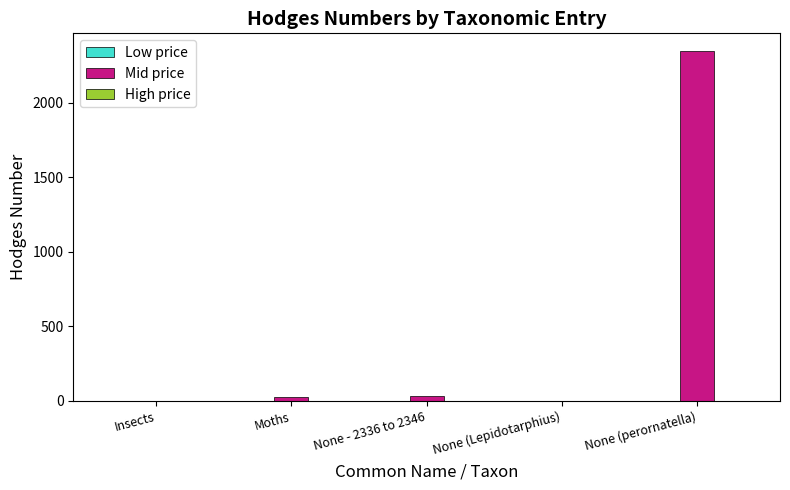

Which category has the highest value across all series?

None (perornatella)